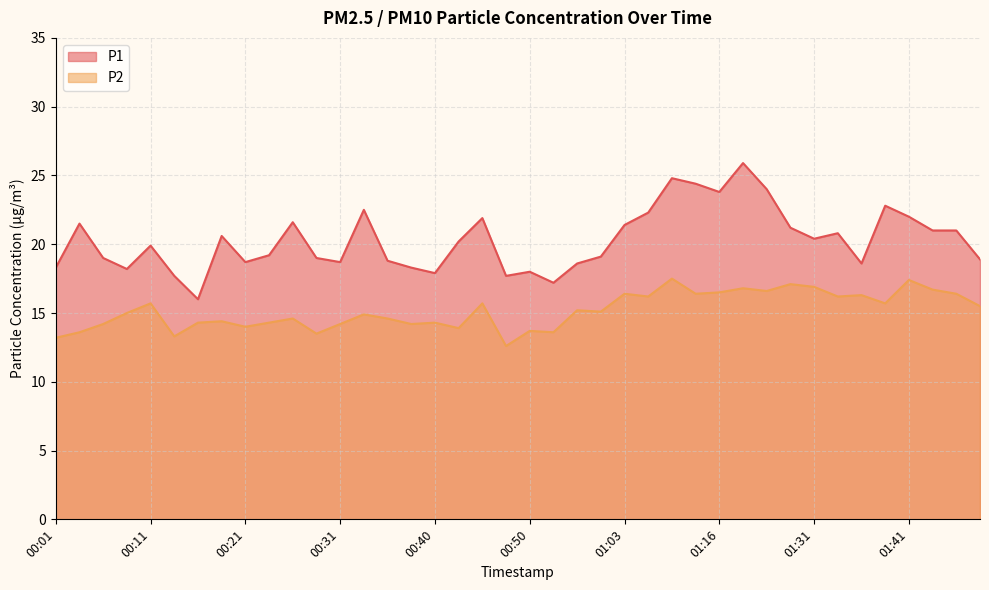

At which category is the sum across all series the highest?

01:18